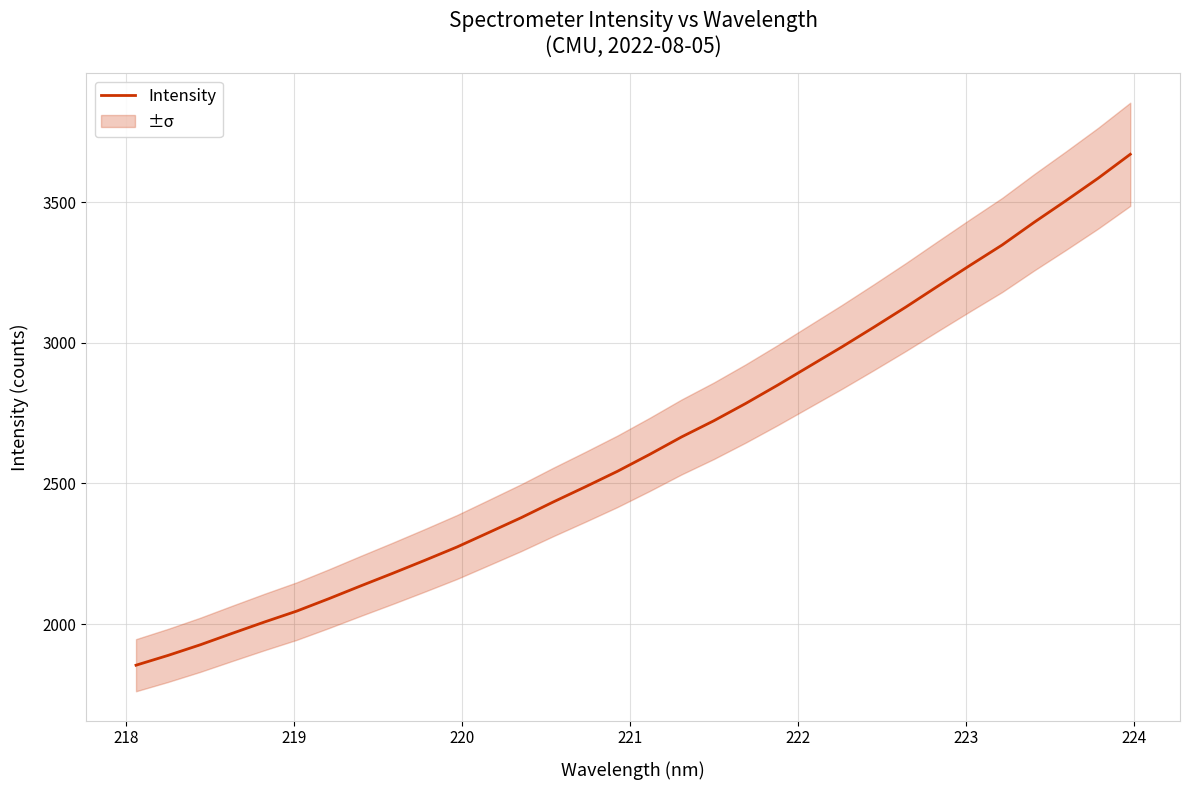

Reading right to left, transcribe all the data shown in this chart.

3670.7	3585.8	3506.3	3428.8	3348.1	3275.8	3202.1	3127.7	3055.9	2985.6	2917.8	2849.9	2784.5	2722.6	2665.5	2603.1	2543.3	2488.1	2434.3	2378.4	2326.1	2274.1	2226.8	2180.7	2135.8	2089.9	2045.9	2007.3	1967.1	1926.2	1888.6	1853.7